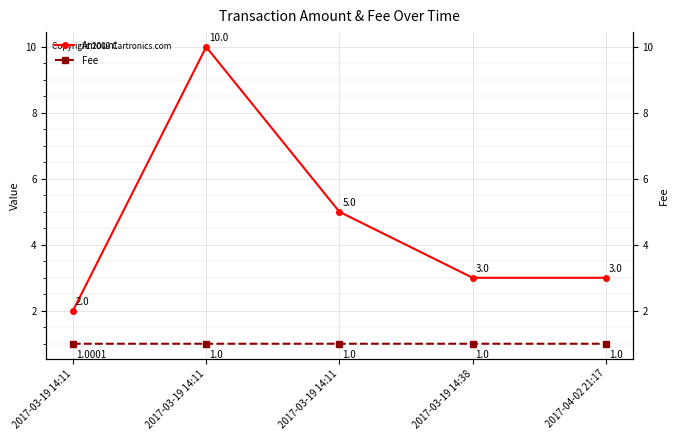

Is it true that Fee equals 1.5 at 2017-03-19 14:11?

False